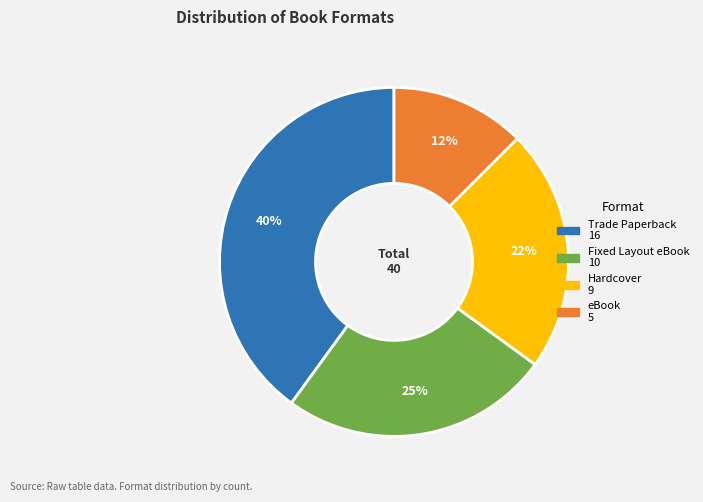

To the nearest percent, what percentage of the pie is Fixed Layout eBook?

25%